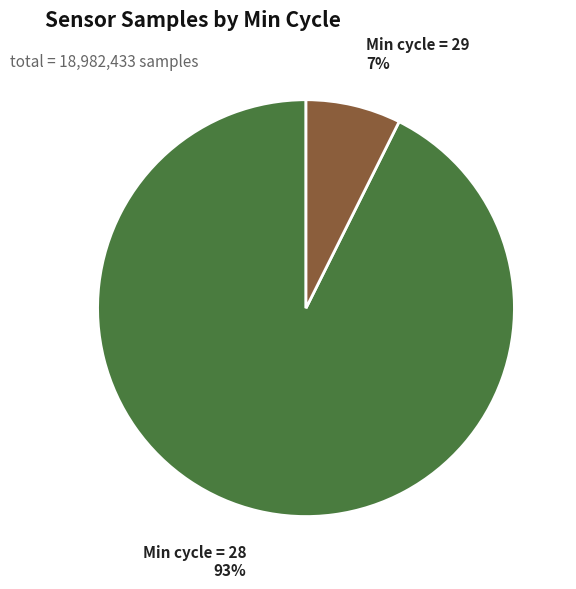

Does any single category account for the majority?

Yes